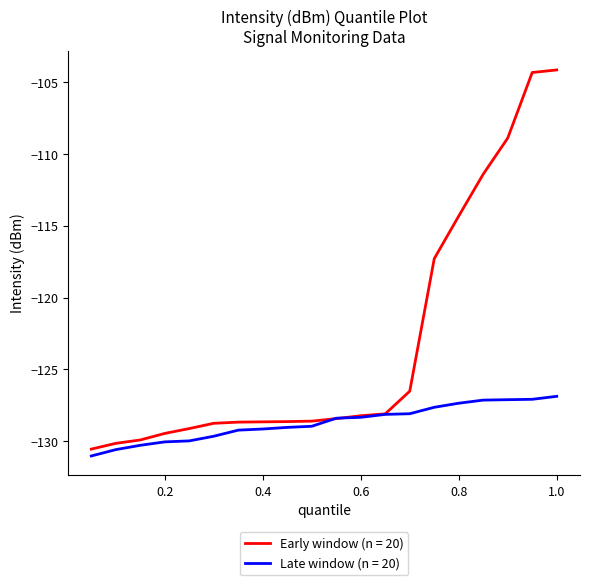

Which series has the widest spread of values?

Early window (n = 20)